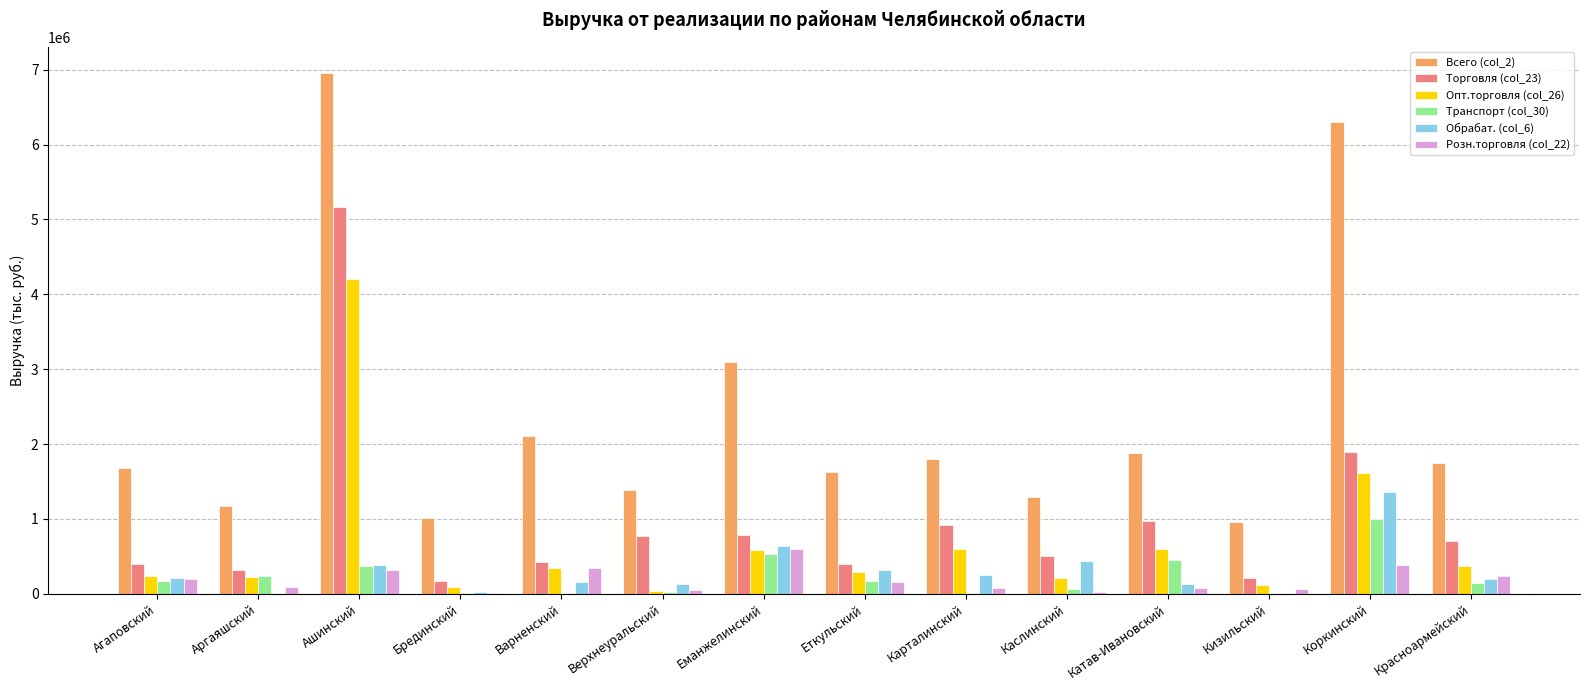

Is the value of Всего (col_2) at Аргаяшский greater than the value of Розн.торговля (col_22) at Коркинский?

Yes